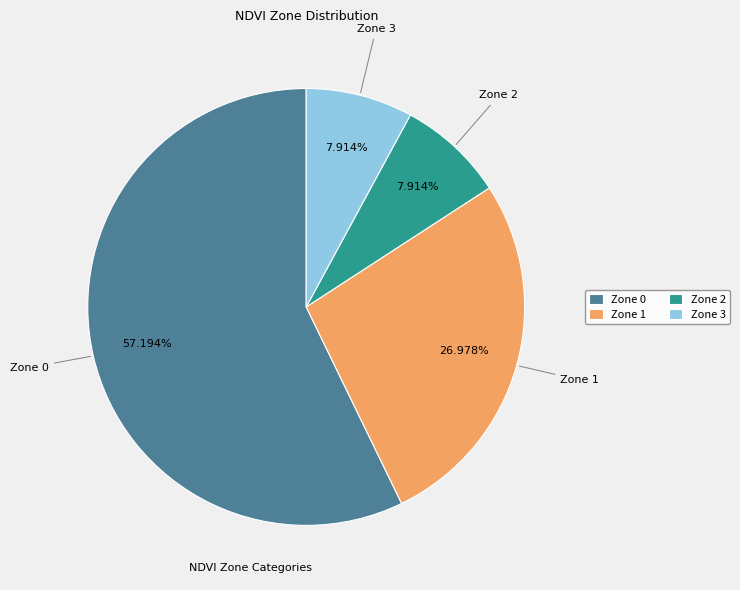

How many segments does this pie chart have?

4